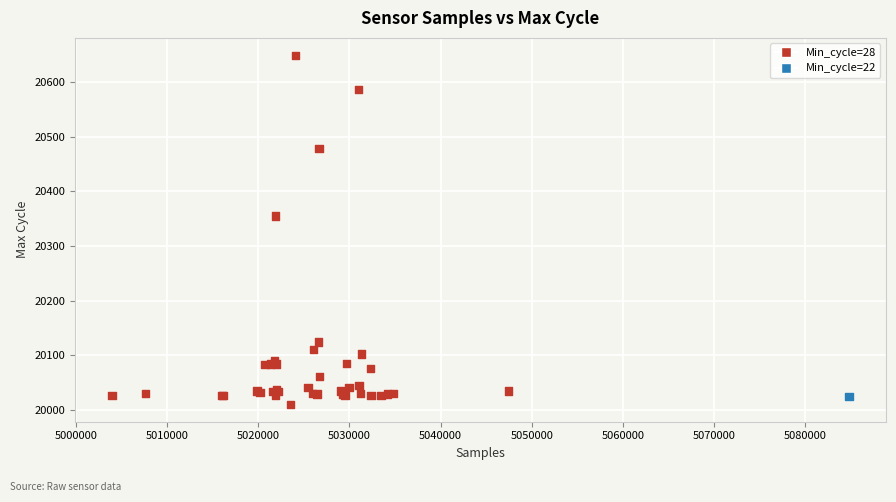

What Y value in the scatter plot is closest to 20329?

20355